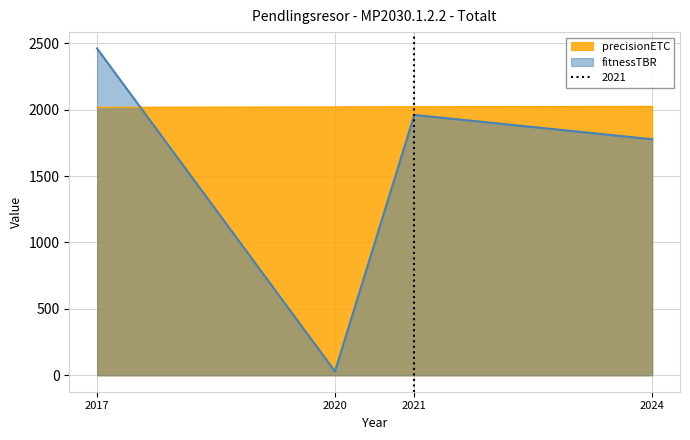

What is the value of the fitnessTBR point at the 2nd from the left?

30